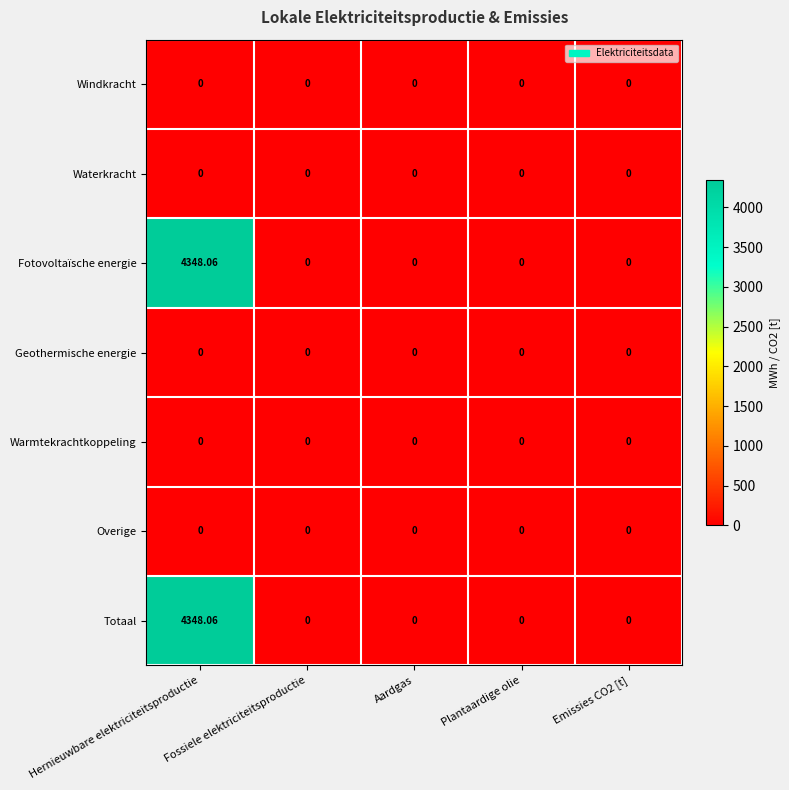

At which category does the chart reach its peak across all series?

Hernieuwbare elektriciteitsproductie